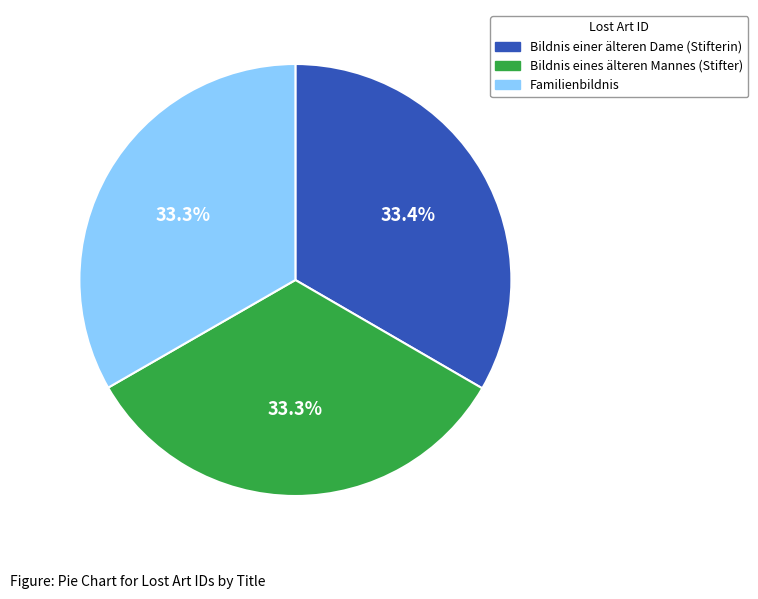

How many segments does this pie chart have?

3